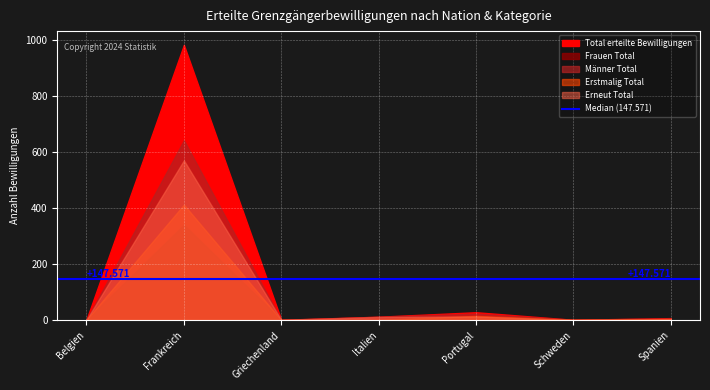

Where does the Erneut Total series first go above 3?

Frankreich